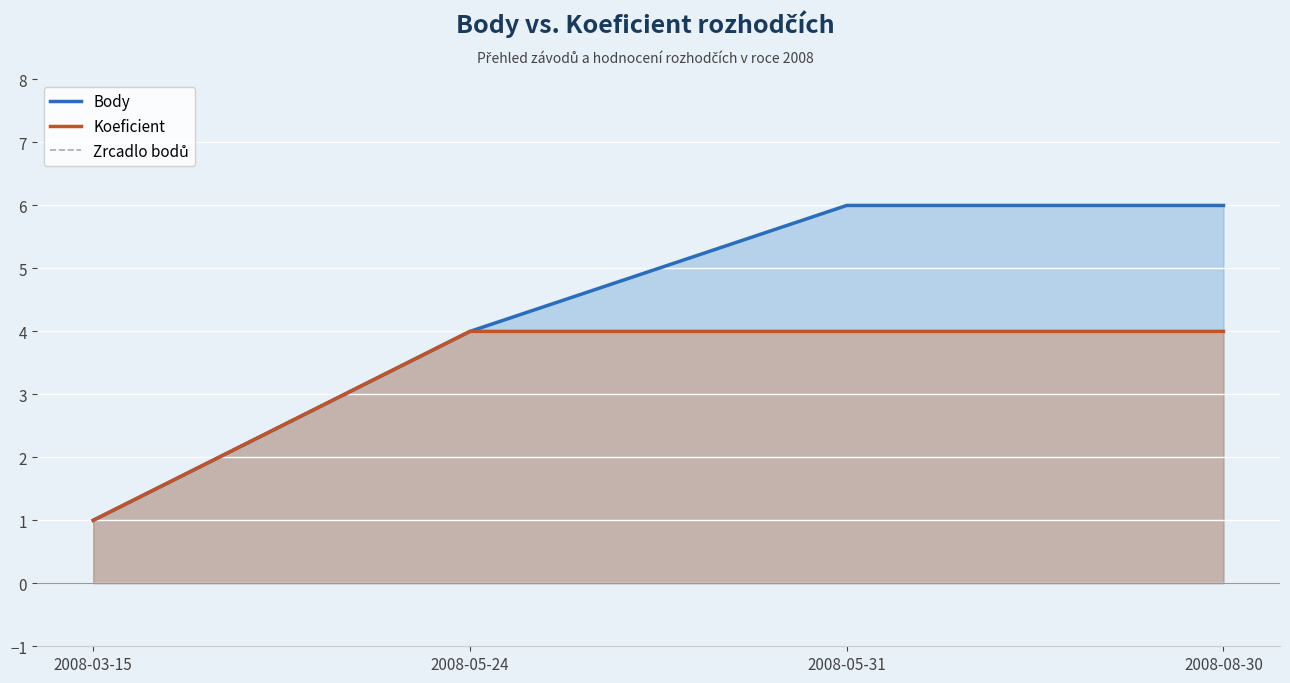

Between 2008-03-15 and 2008-05-24, which series saw the biggest shift?

Body